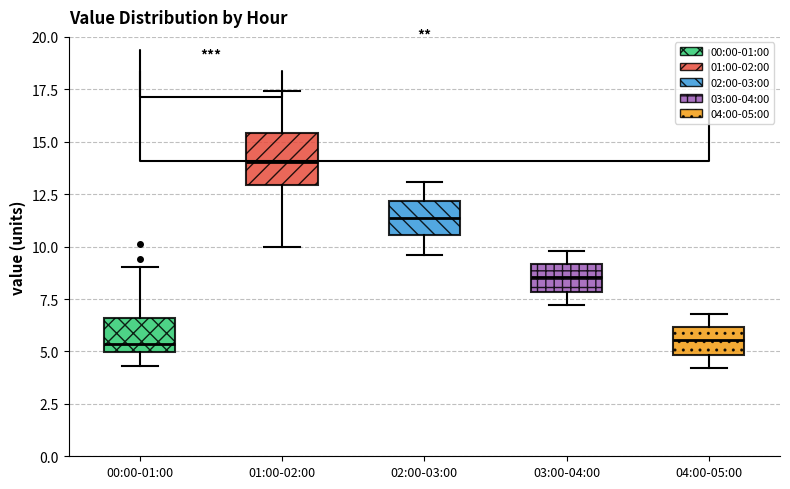

Where does the lower whisker of the box for 03:00-04:00 end on the y-axis? The values are not printed on the chart, so give them approximately, as read against the axis.

7.0